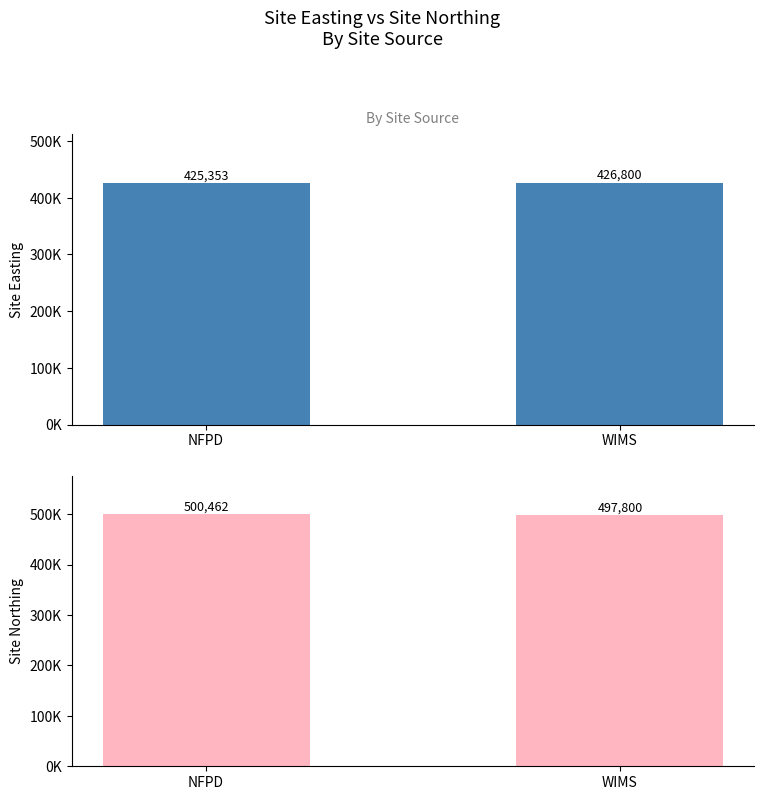

What is the label of the 2nd bar from the right?

NFPD